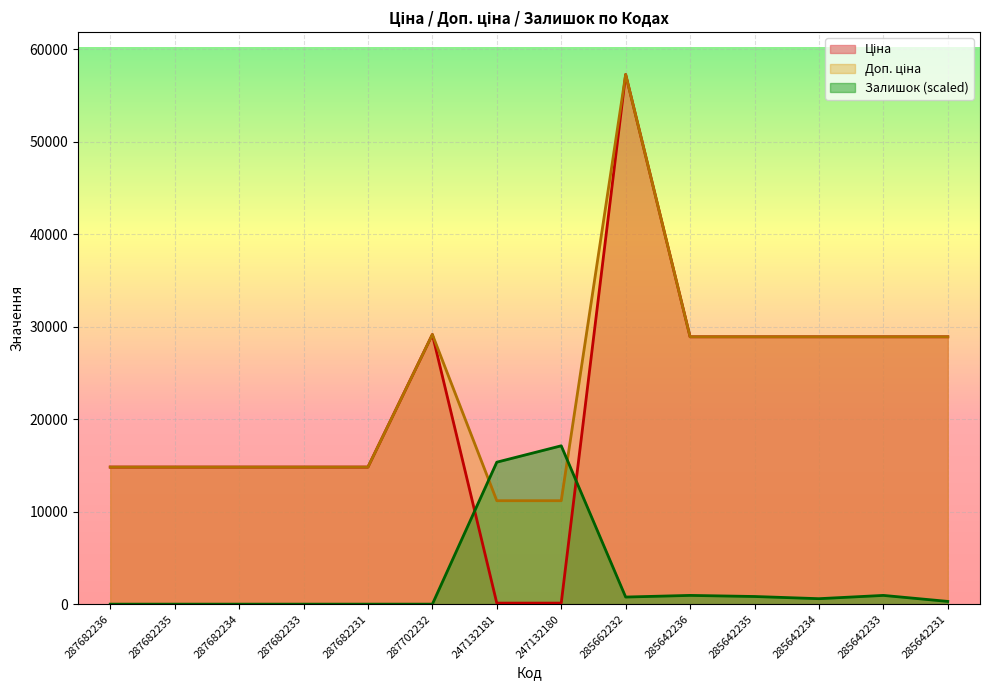

Where does the Доп. ціна series first go above 28901?

287702232